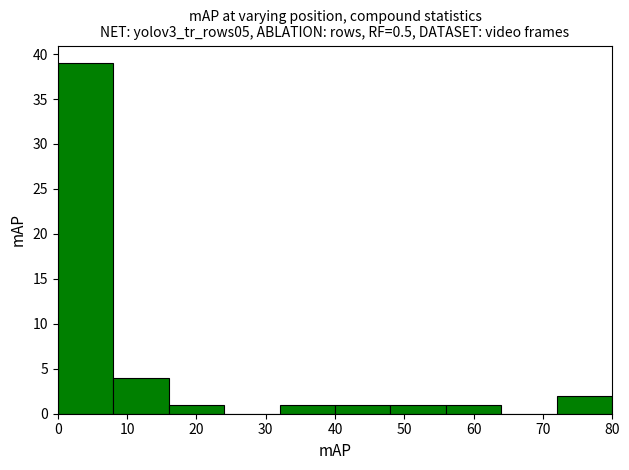

How tall is the bar that spans 16 to 24 on the x-axis? Neither the bar edges nor the heights are printed on the chart, so give them approximately, as read against the axes.

1